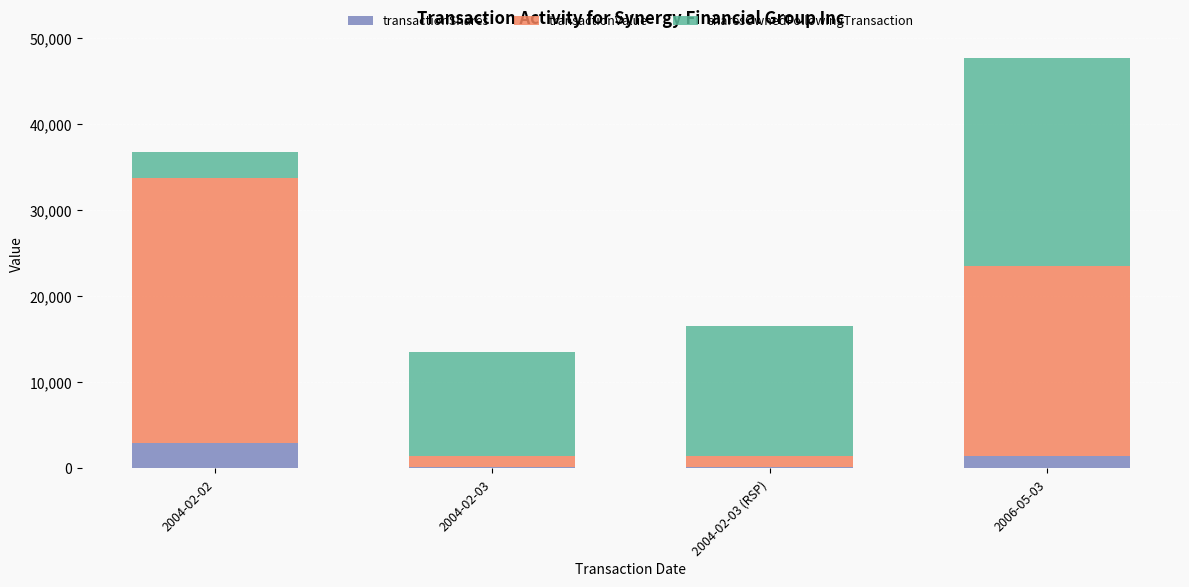

How many categories are shown in the chart?

4